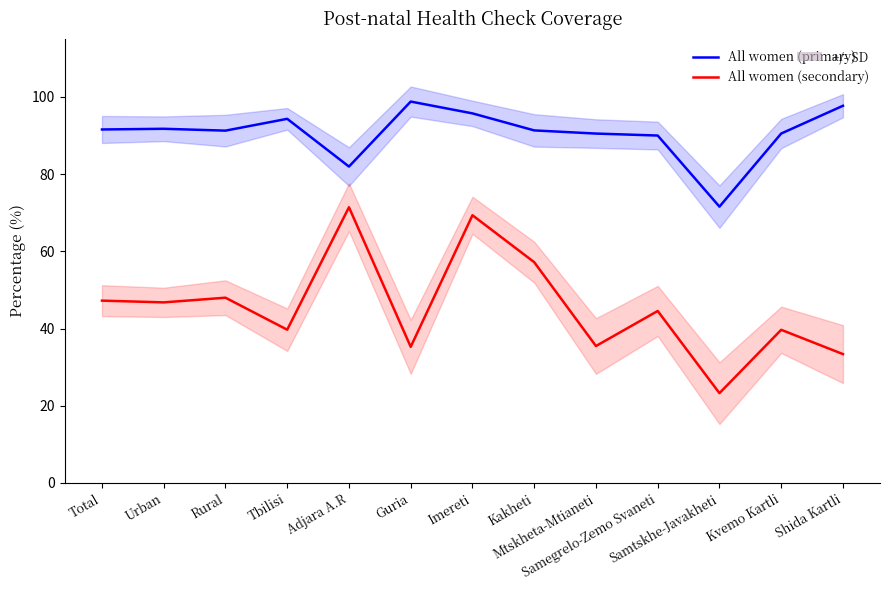

At which label does All women (secondary) first exceed 44?

Total